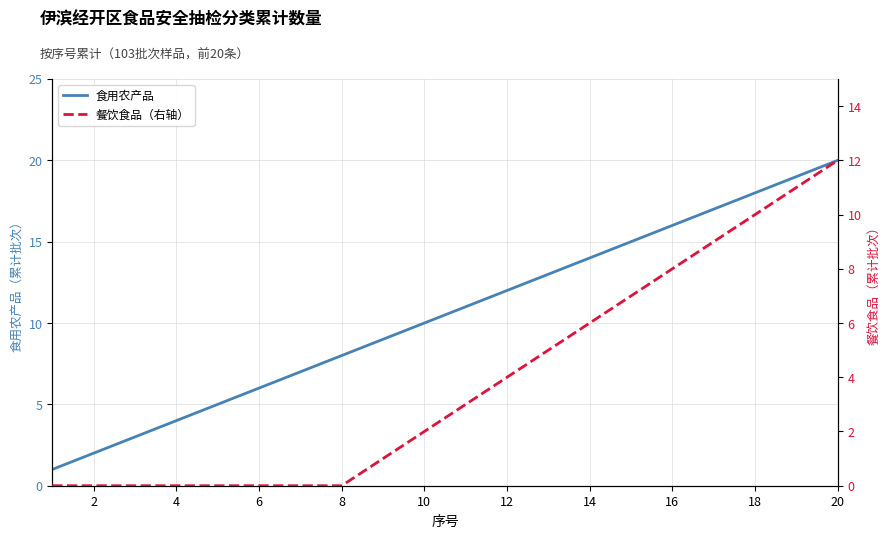

Count the number of categories in the chart.

20